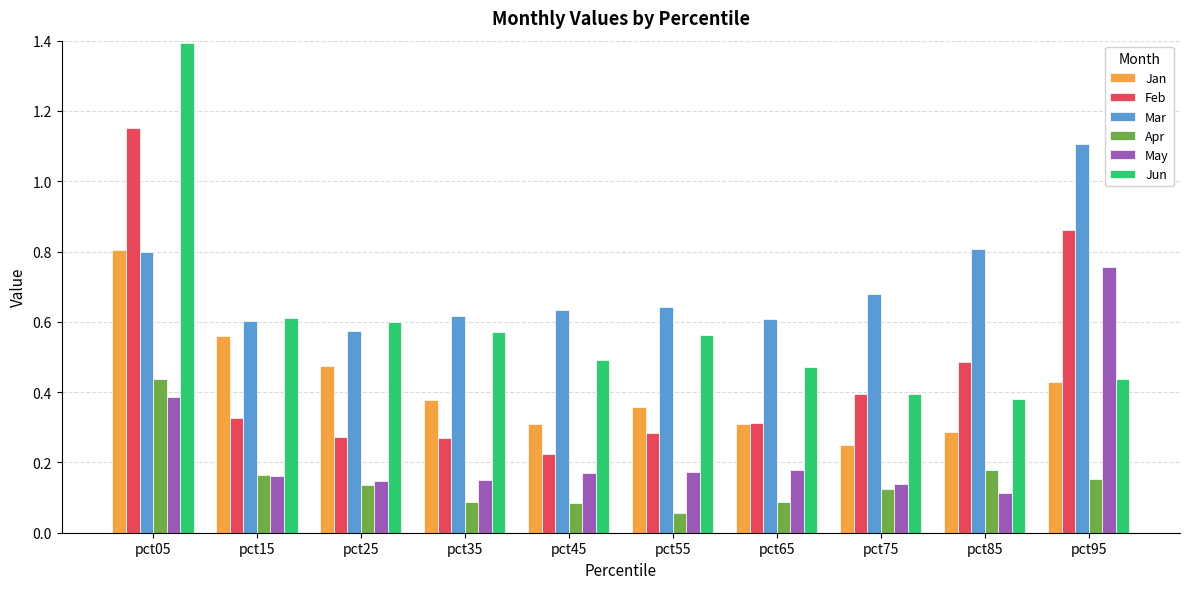

Which series changed the most between pct05 and pct45?

Feb